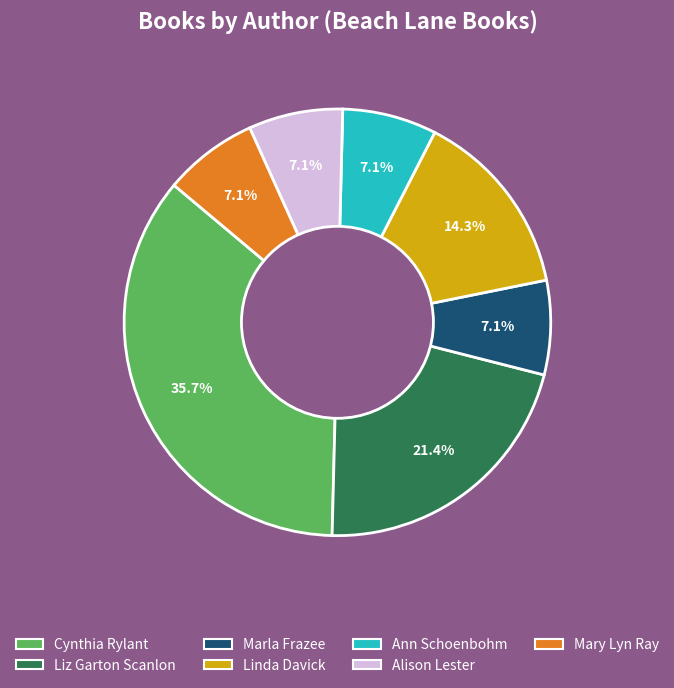

Does any single category account for the majority?

No